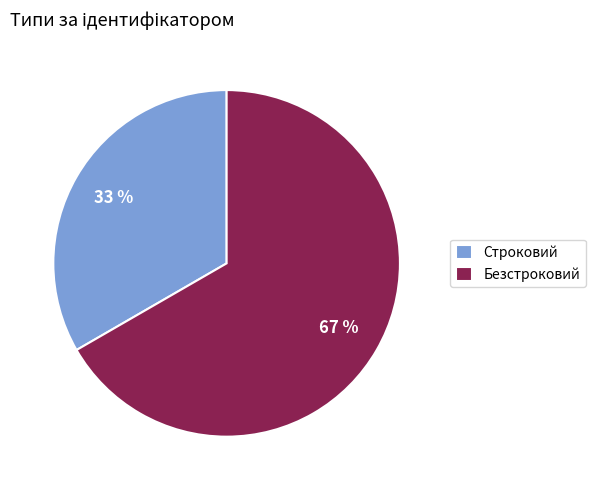

To the nearest percent, what is the average slice percentage?

50%